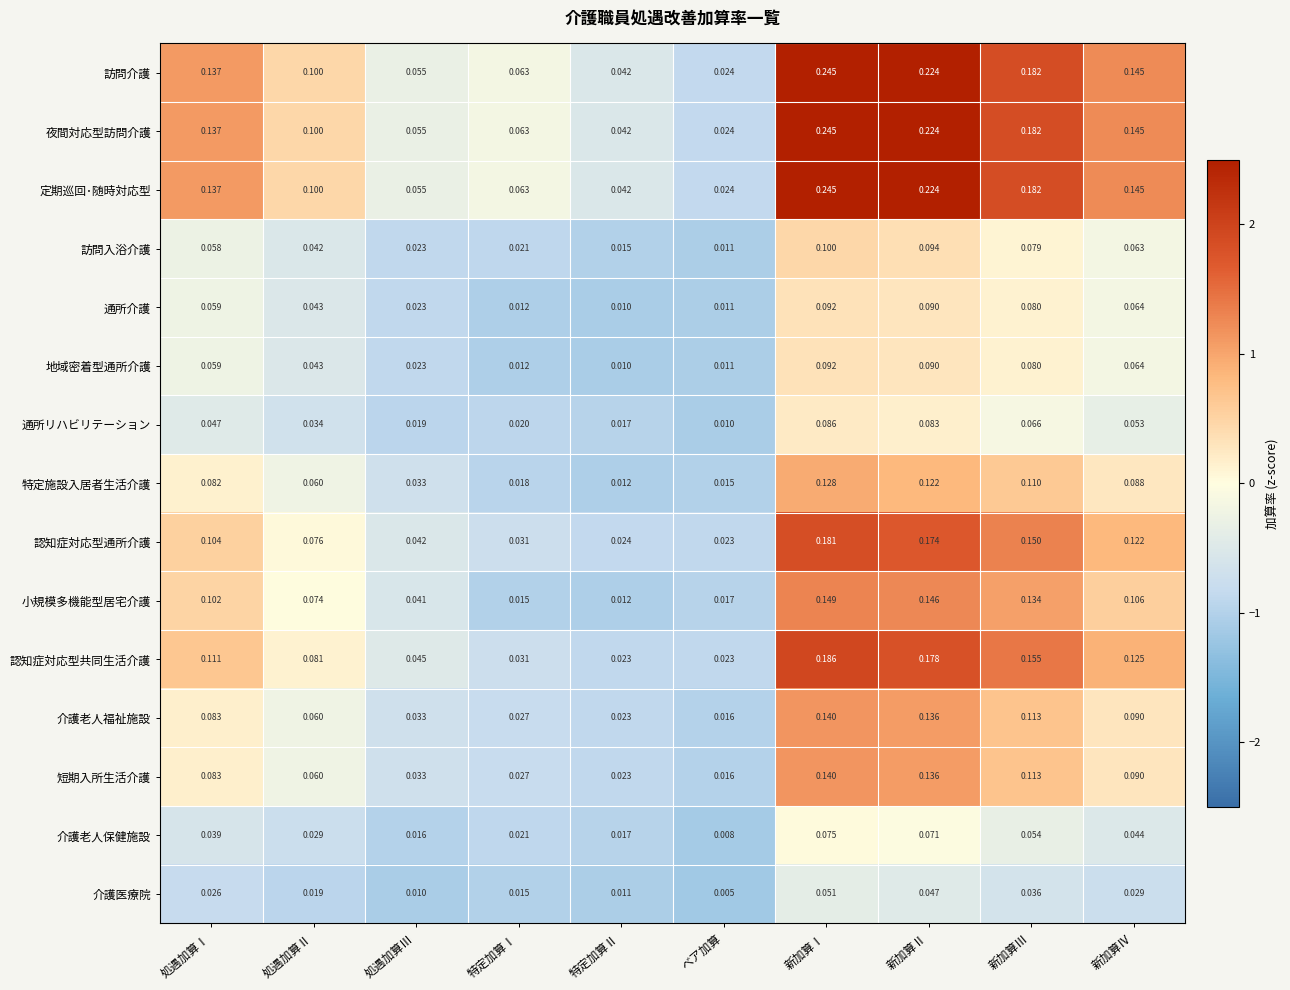

How many data points does each series have?

10